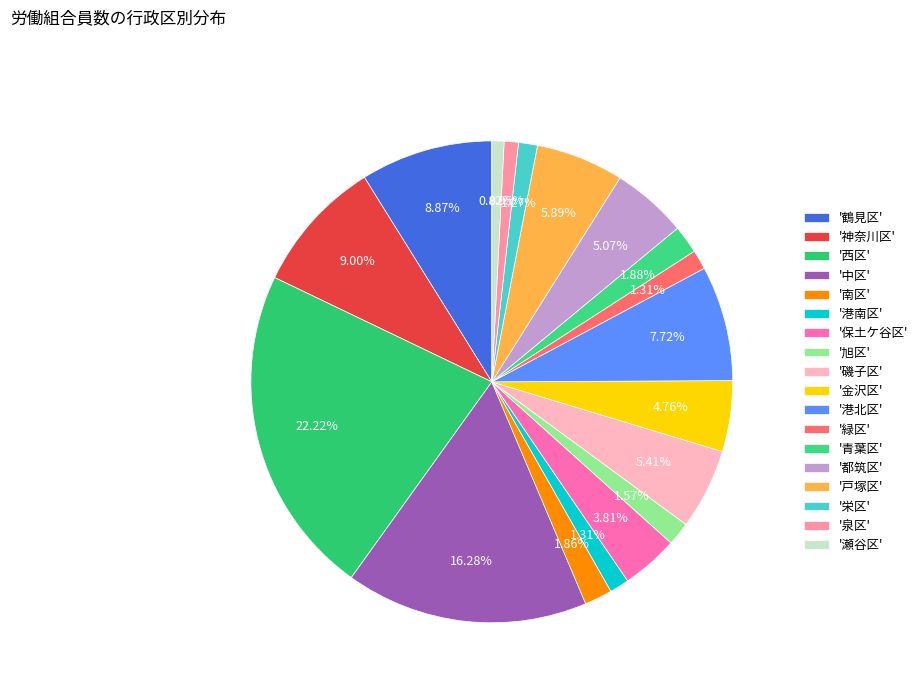

To the nearest percent, what is the average slice percentage?

6%